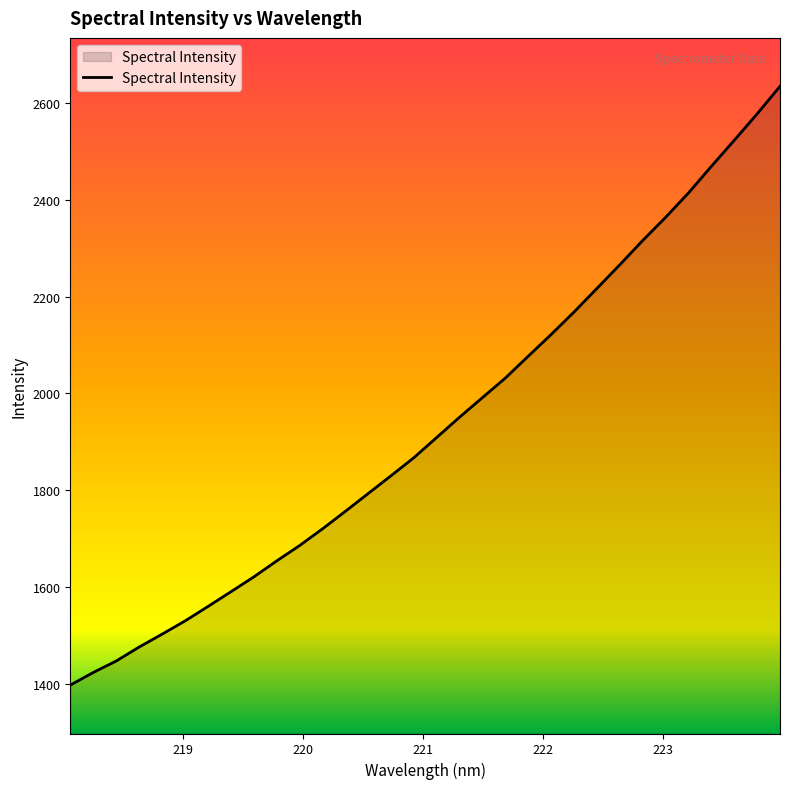

What is the greatest value displayed?

2634.5